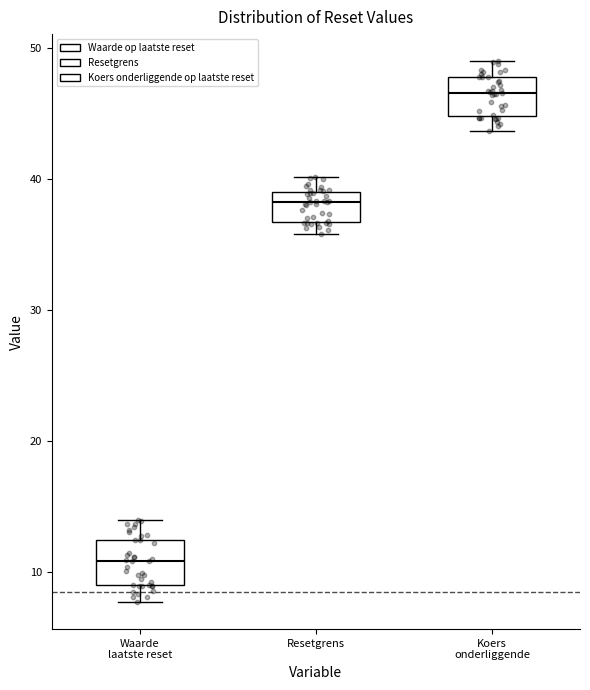

Reading left to right, transcribe this box plot: for each box, give where its median line is, the range the box spans, and where its two whiskers end, as read against the y-axis. The values are not printed on the chart, so give them approximately, as read against the axis.

Waarde laatste reset: median 11, box 9 to 12, whiskers 8 to 14
Resetgrens: median 38, box 37 to 39, whiskers 36 to 40
Koers onderliggende: median 47, box 45 to 48, whiskers 44 to 49